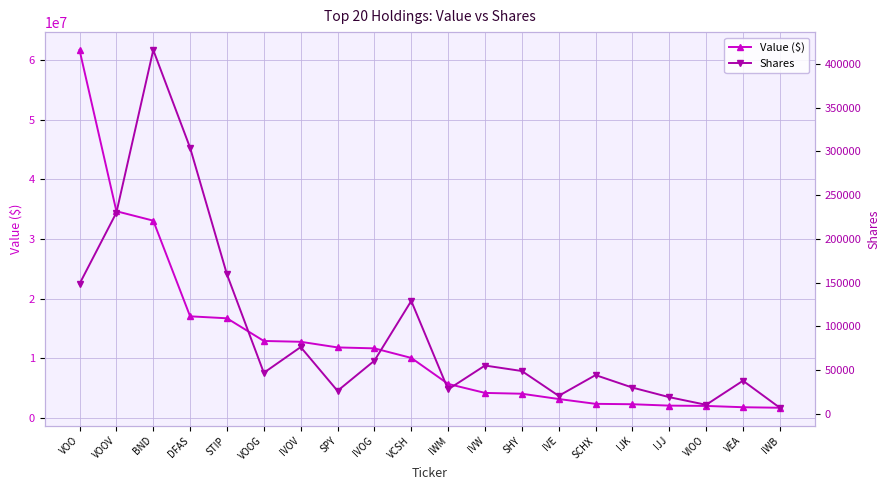

True or false: Value ($) and Shares cross at least once.

False